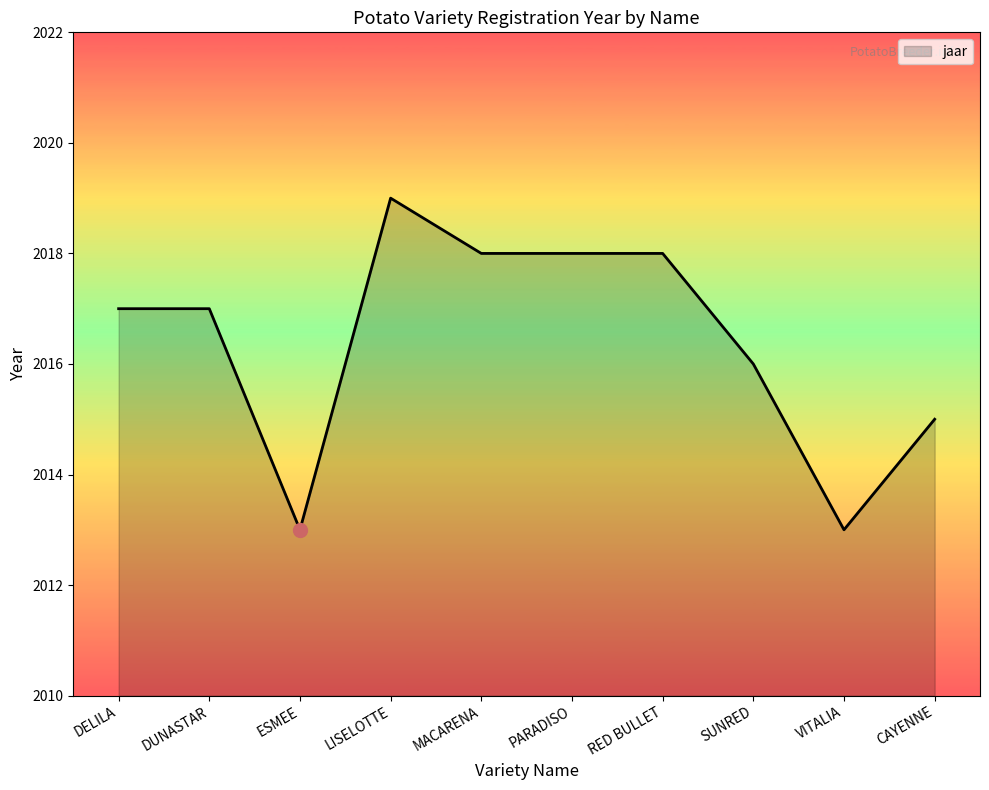

The chart shows a value of 2018 at PARADISO. True or false?

True